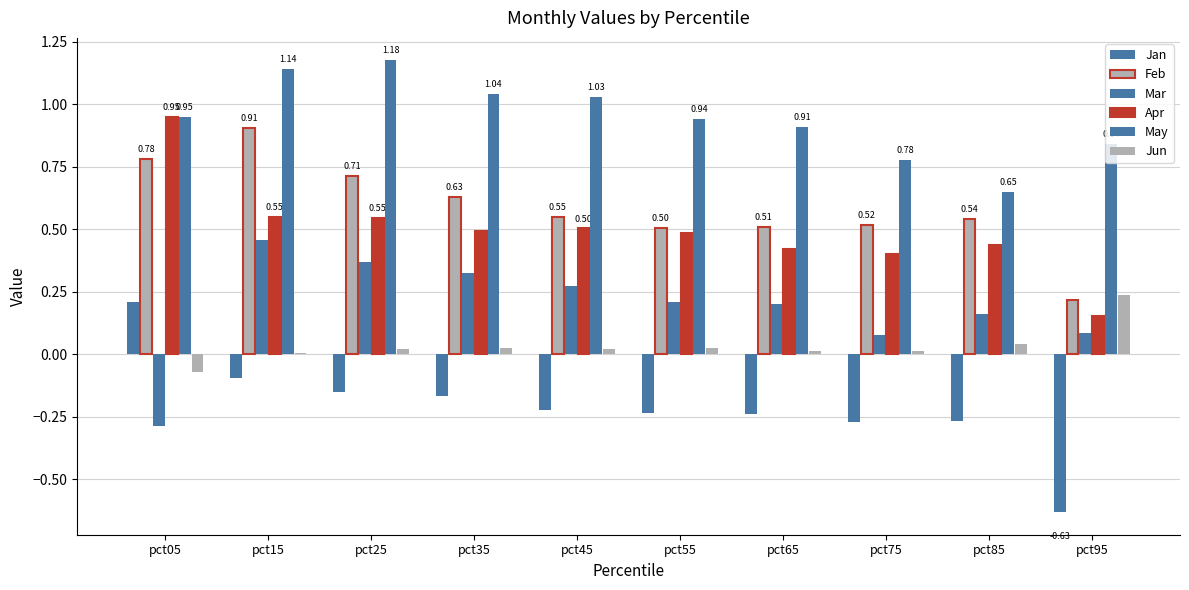

How many groups of bars are there?

10